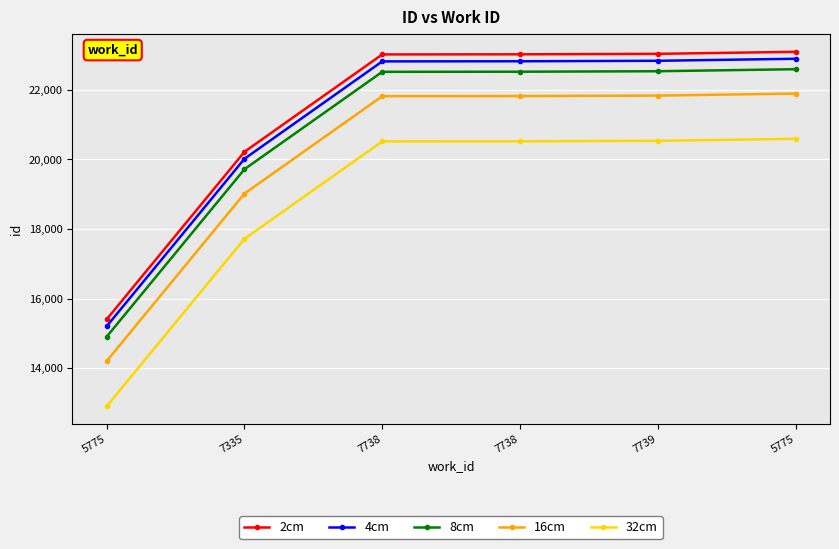

How many series are shown in this chart?

5